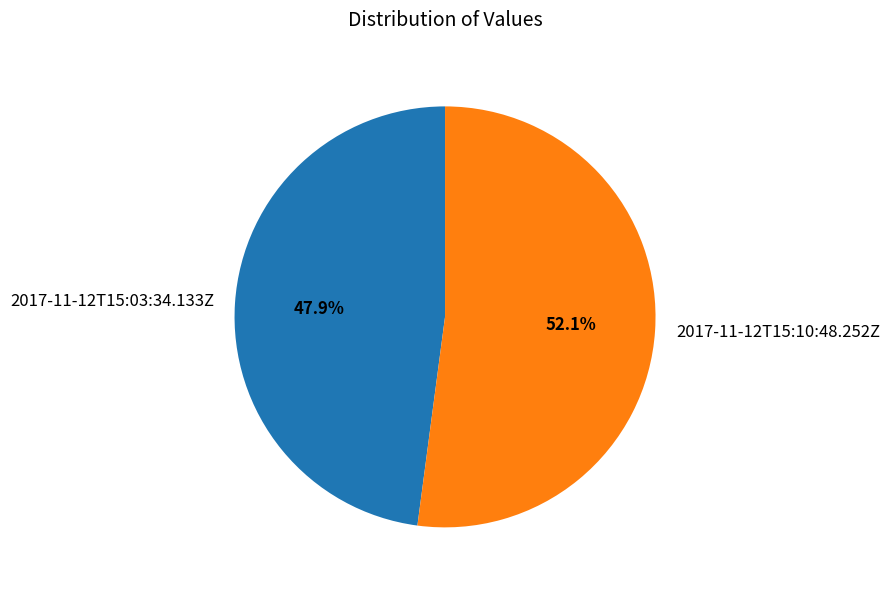

How many slices are in this pie chart?

2